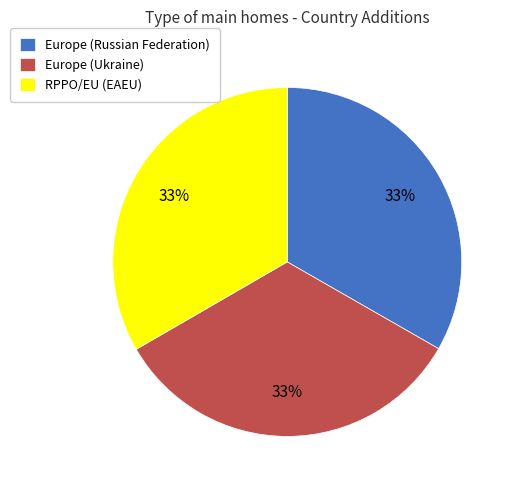

What percentage is the RPPO/EU (EAEU) slice, to the nearest percent?

33%